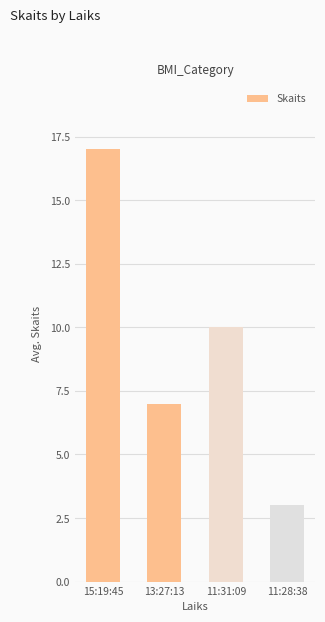

List the labels in order of value, largest first.

15:19:45, 11:31:09, 13:27:13, 11:28:38